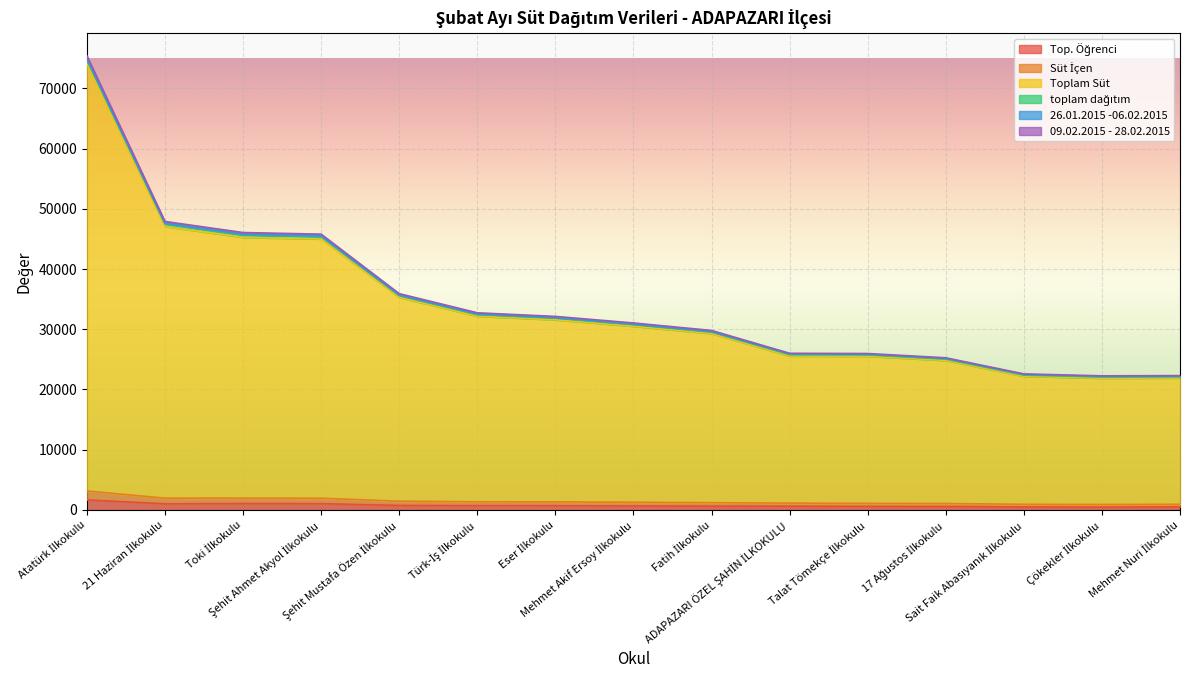

What value does the Toplam Süt series have at Sait Faik Abasıyanık İlkokulu, to the nearest 100?

22400